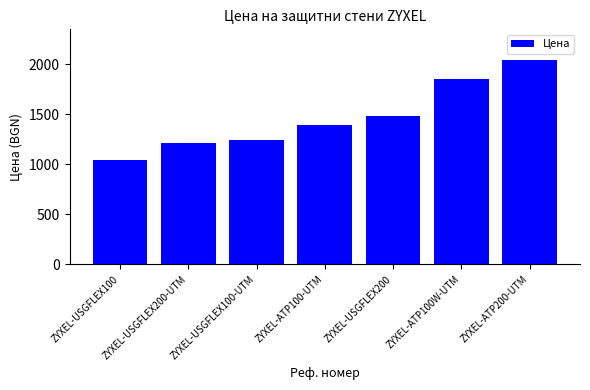

Read the value at ZYXEL-USGFLEX200-UTM.

1212.2